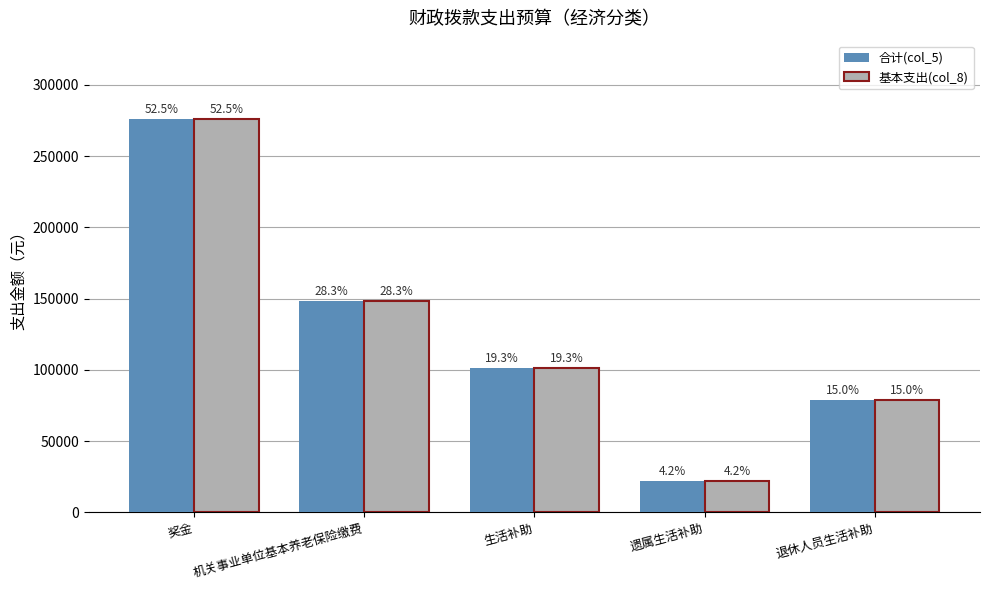

What is the minimum value for 合计(col_5)?

22200.0